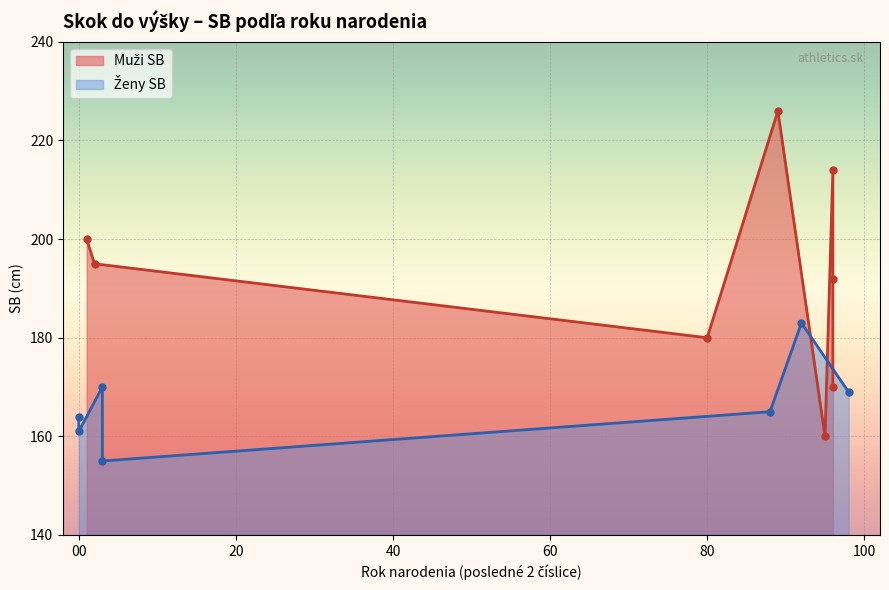

Which series has the largest total across all categories?

Muži SB